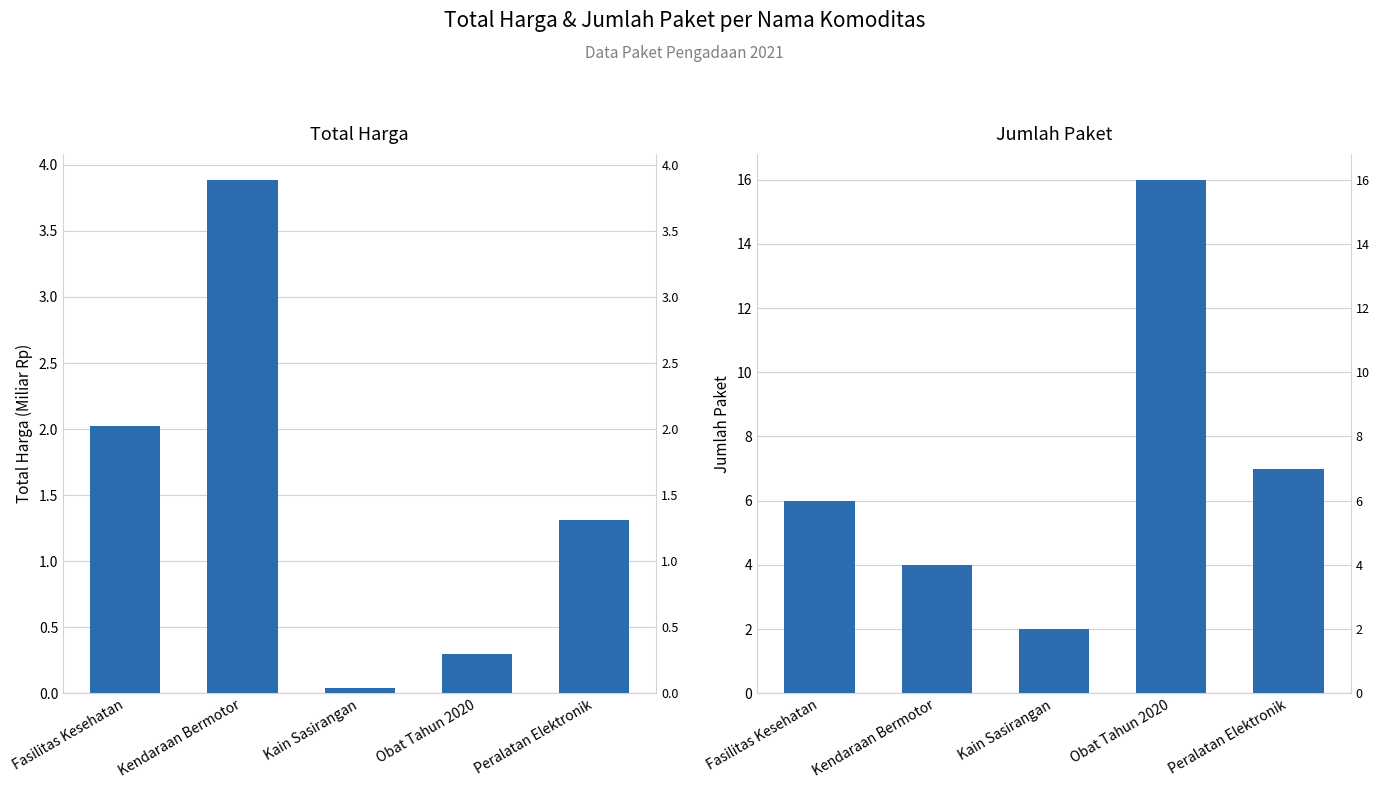

Reading left to right, what are all the values shown in this chart?

Total Harga: 2.0	3.9	0.0	0.3	1.3
Jumlah Paket: 6.0	4.0	2.0	16.0	7.0